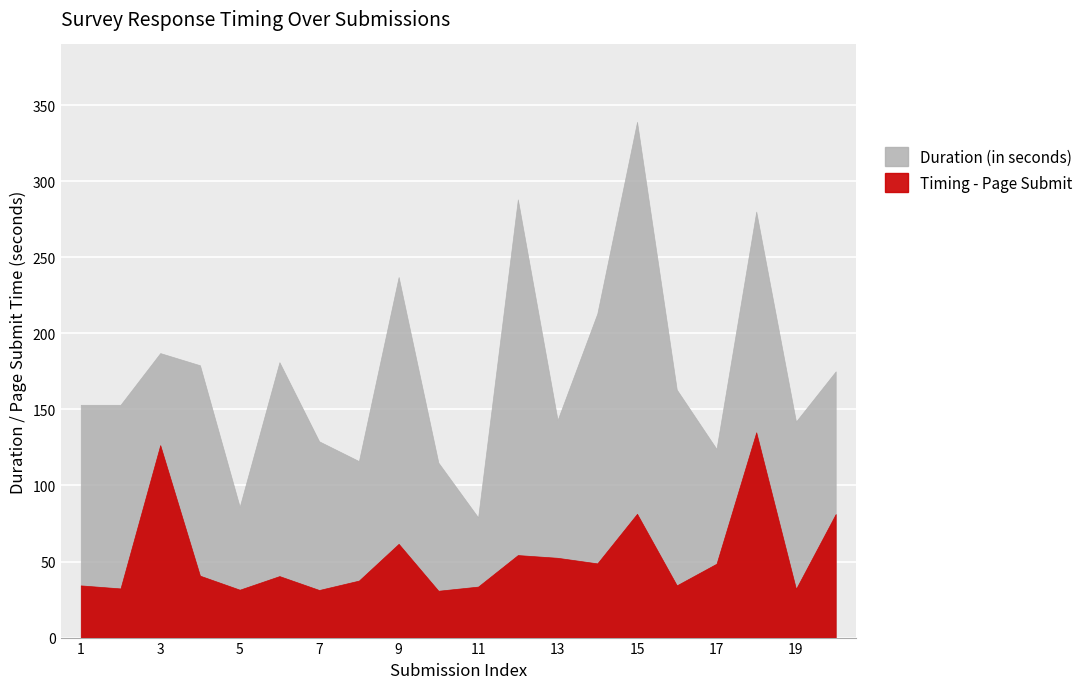

At how many categories does at least one series exceed 39?

20